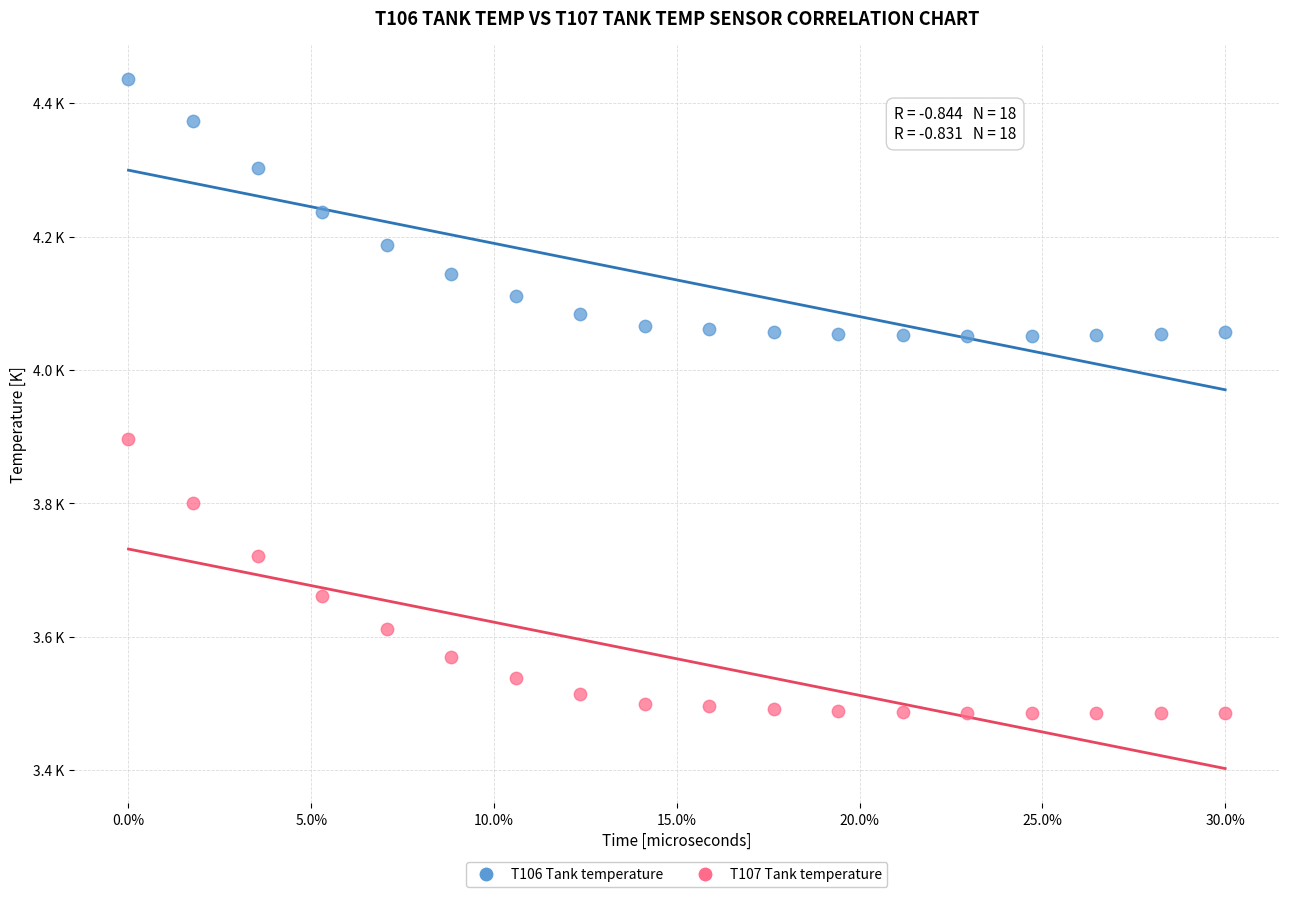

Which series contains the lowest Y value?

T107 Tank temperature